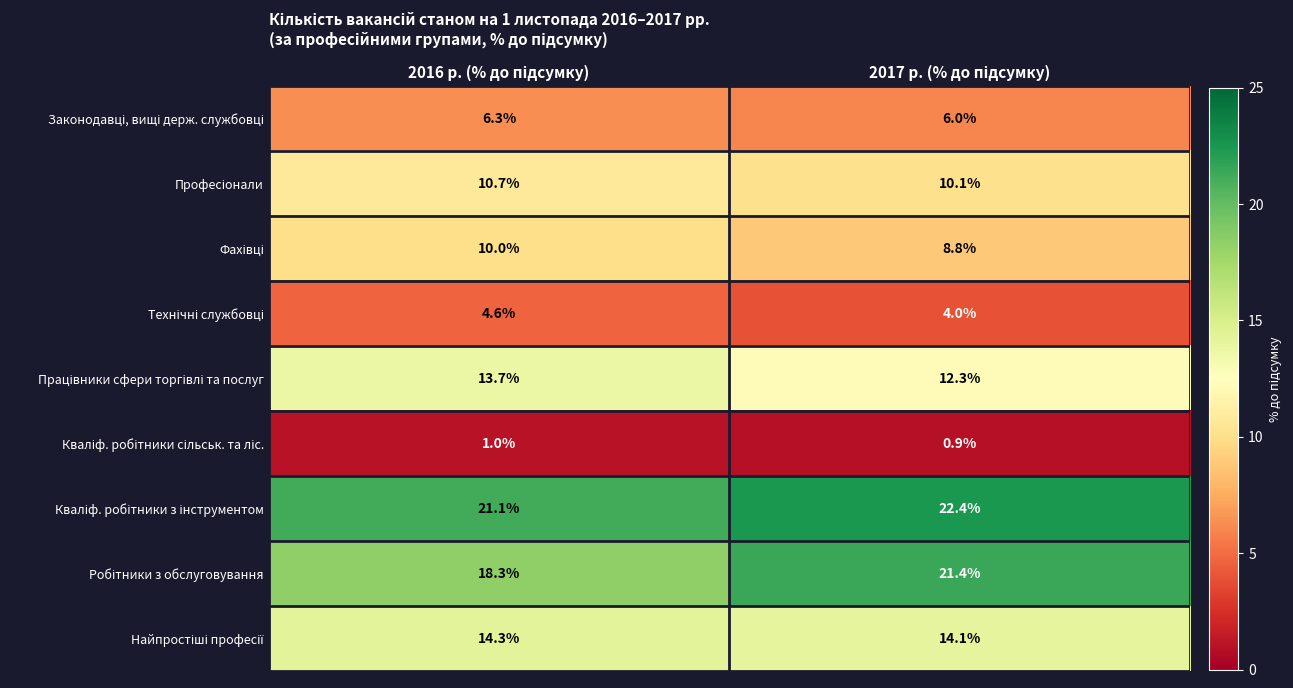

At how many categories does at least one series exceed 12?

2